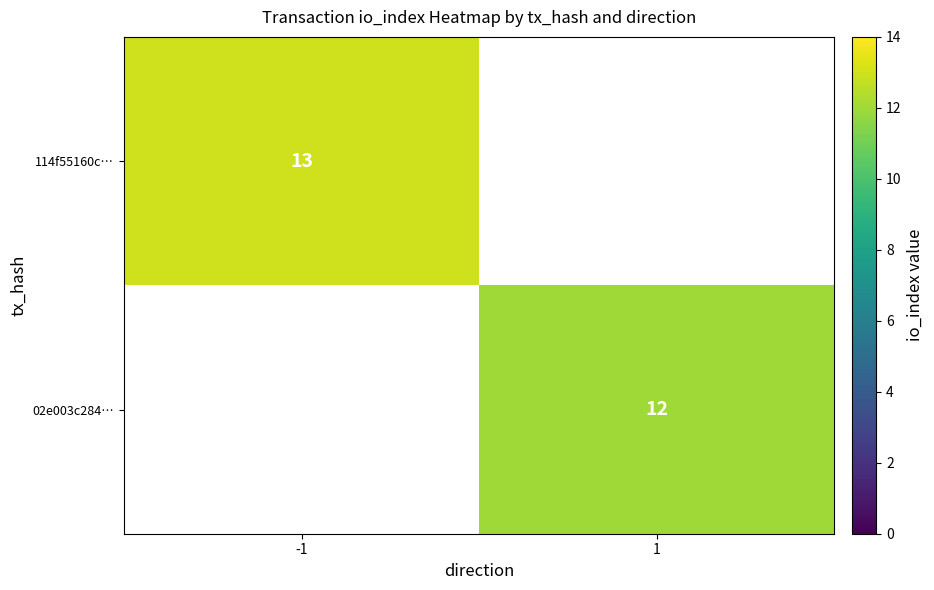

Which label corresponds to the largest value in the chart?

-1